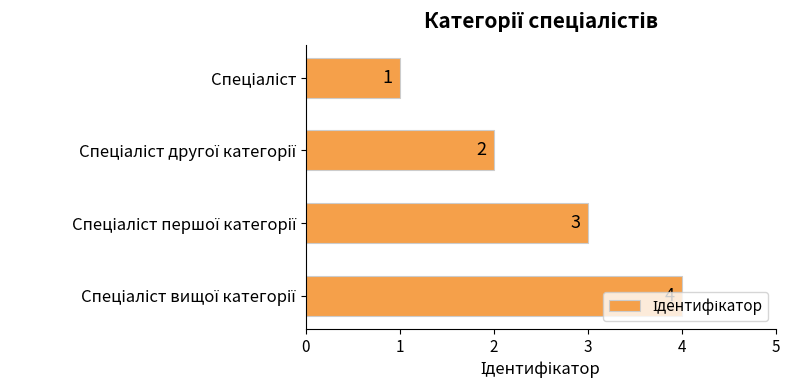

What is the maximum value shown in the chart?

4